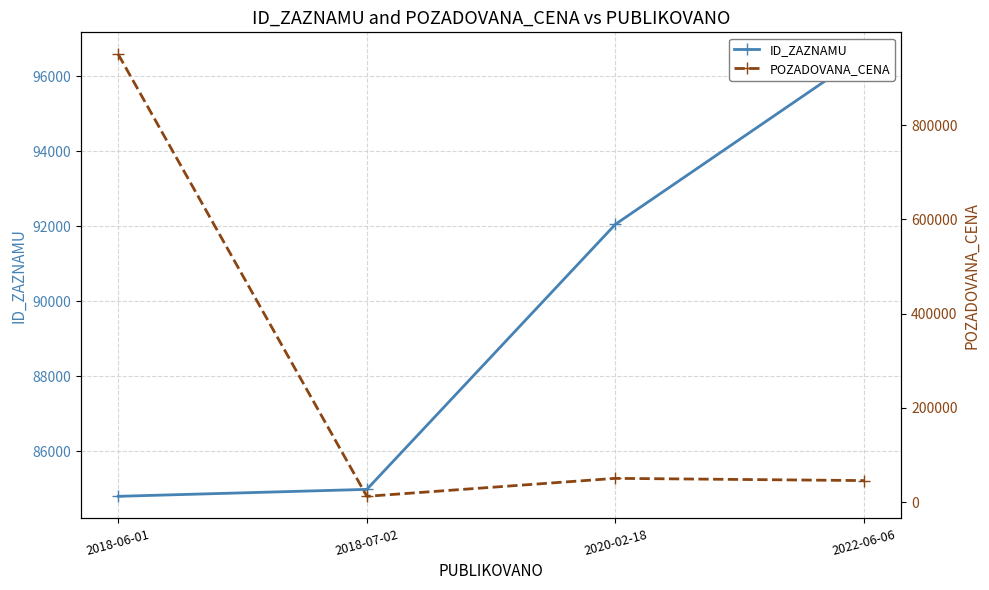

True or false: POZADOVANA_CENA and ID_ZAZNAMU cross at least once.

True